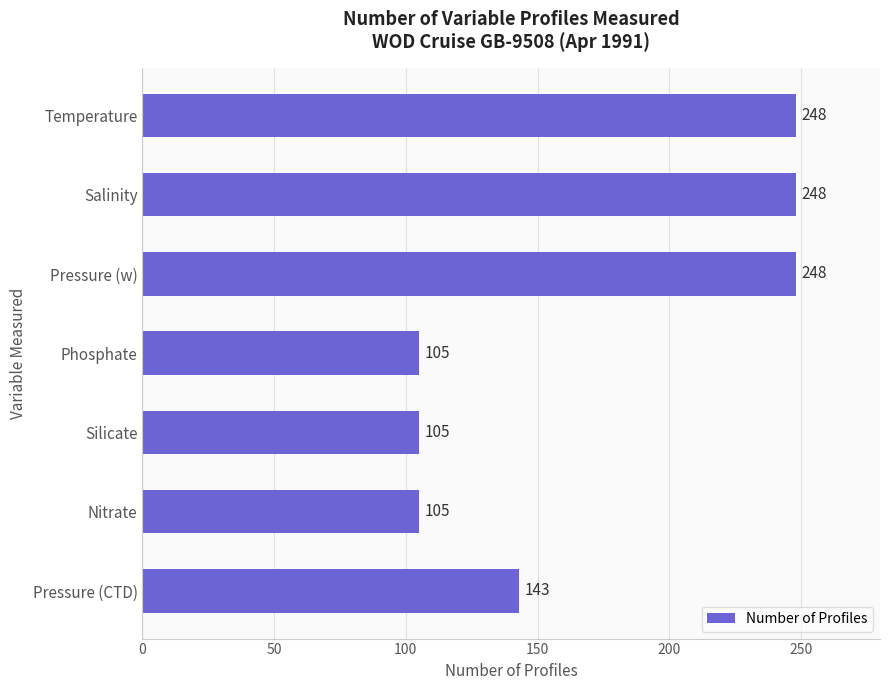

What is the average value?

172